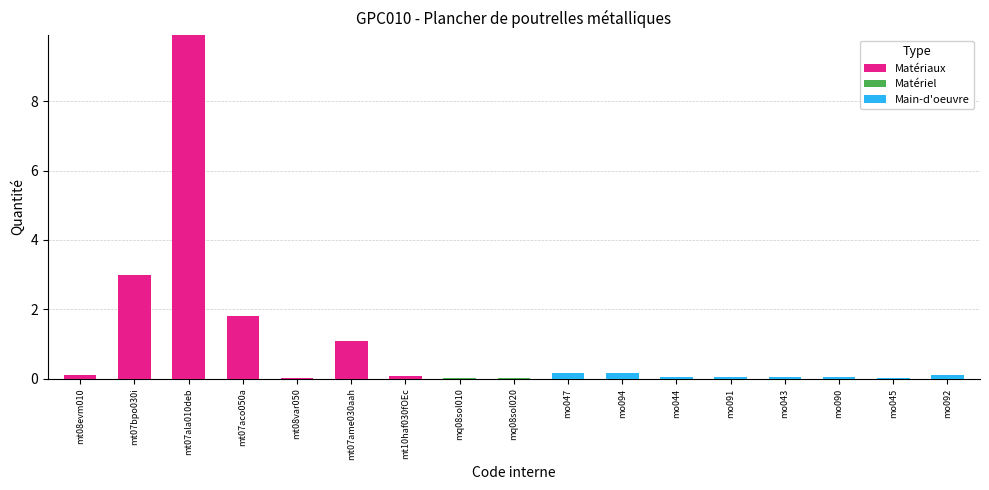

The Matériaux series shows 0.0 at mq08sol010. True or false?

True